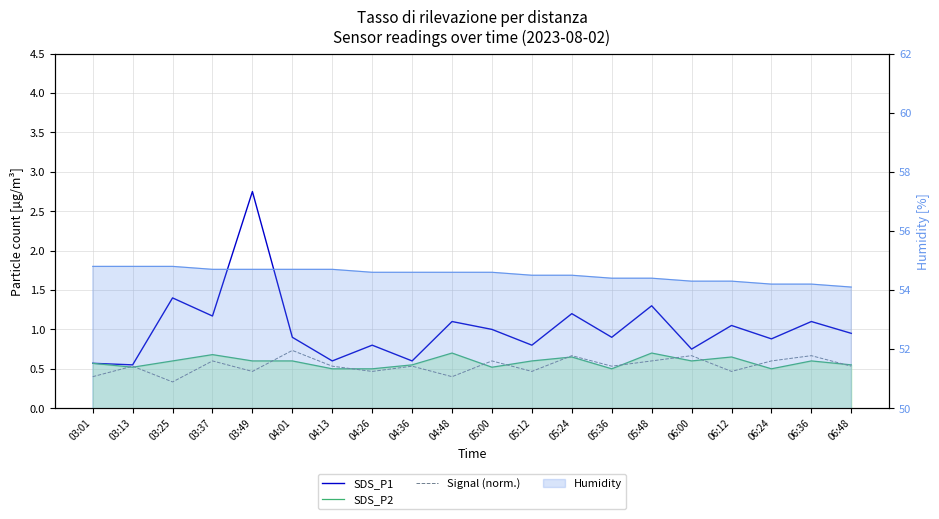

What position from the right is 06:36?

2